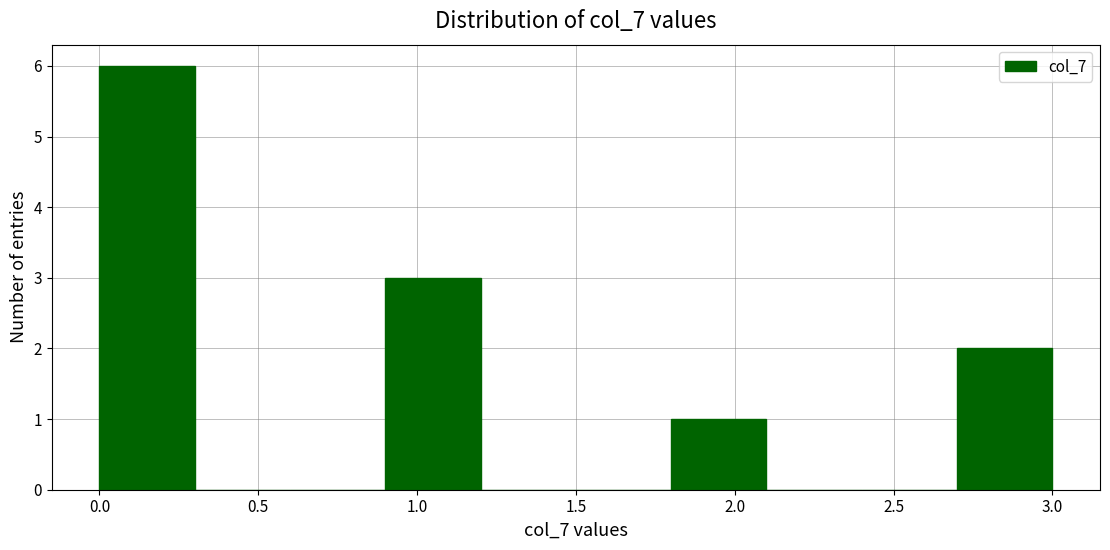

Which range on the x-axis has the tallest bar?

0.0 to 0.3